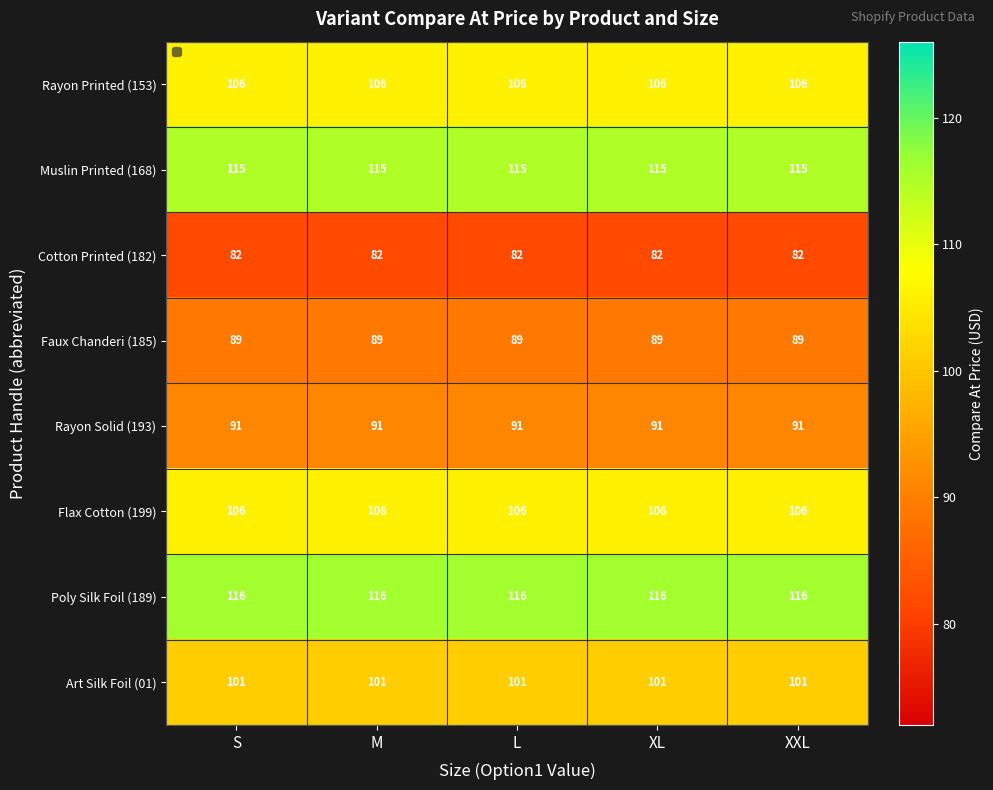

What is the spread (max minus min) of values at L?

34